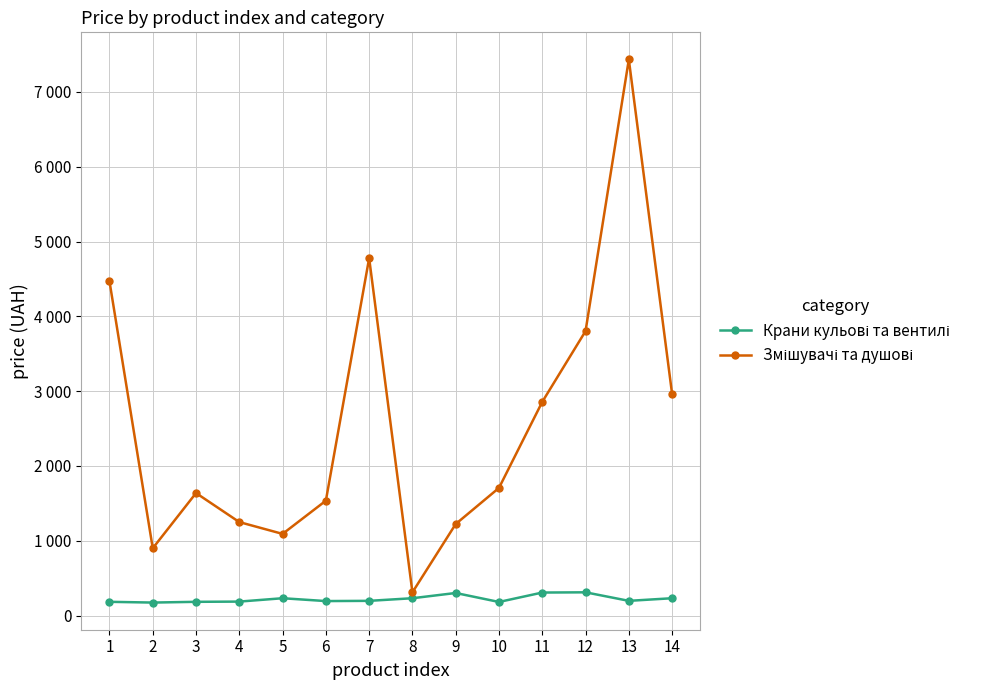

True or false: Крани кульові та вентилі and Змішувачі та душові cross at least once.

False